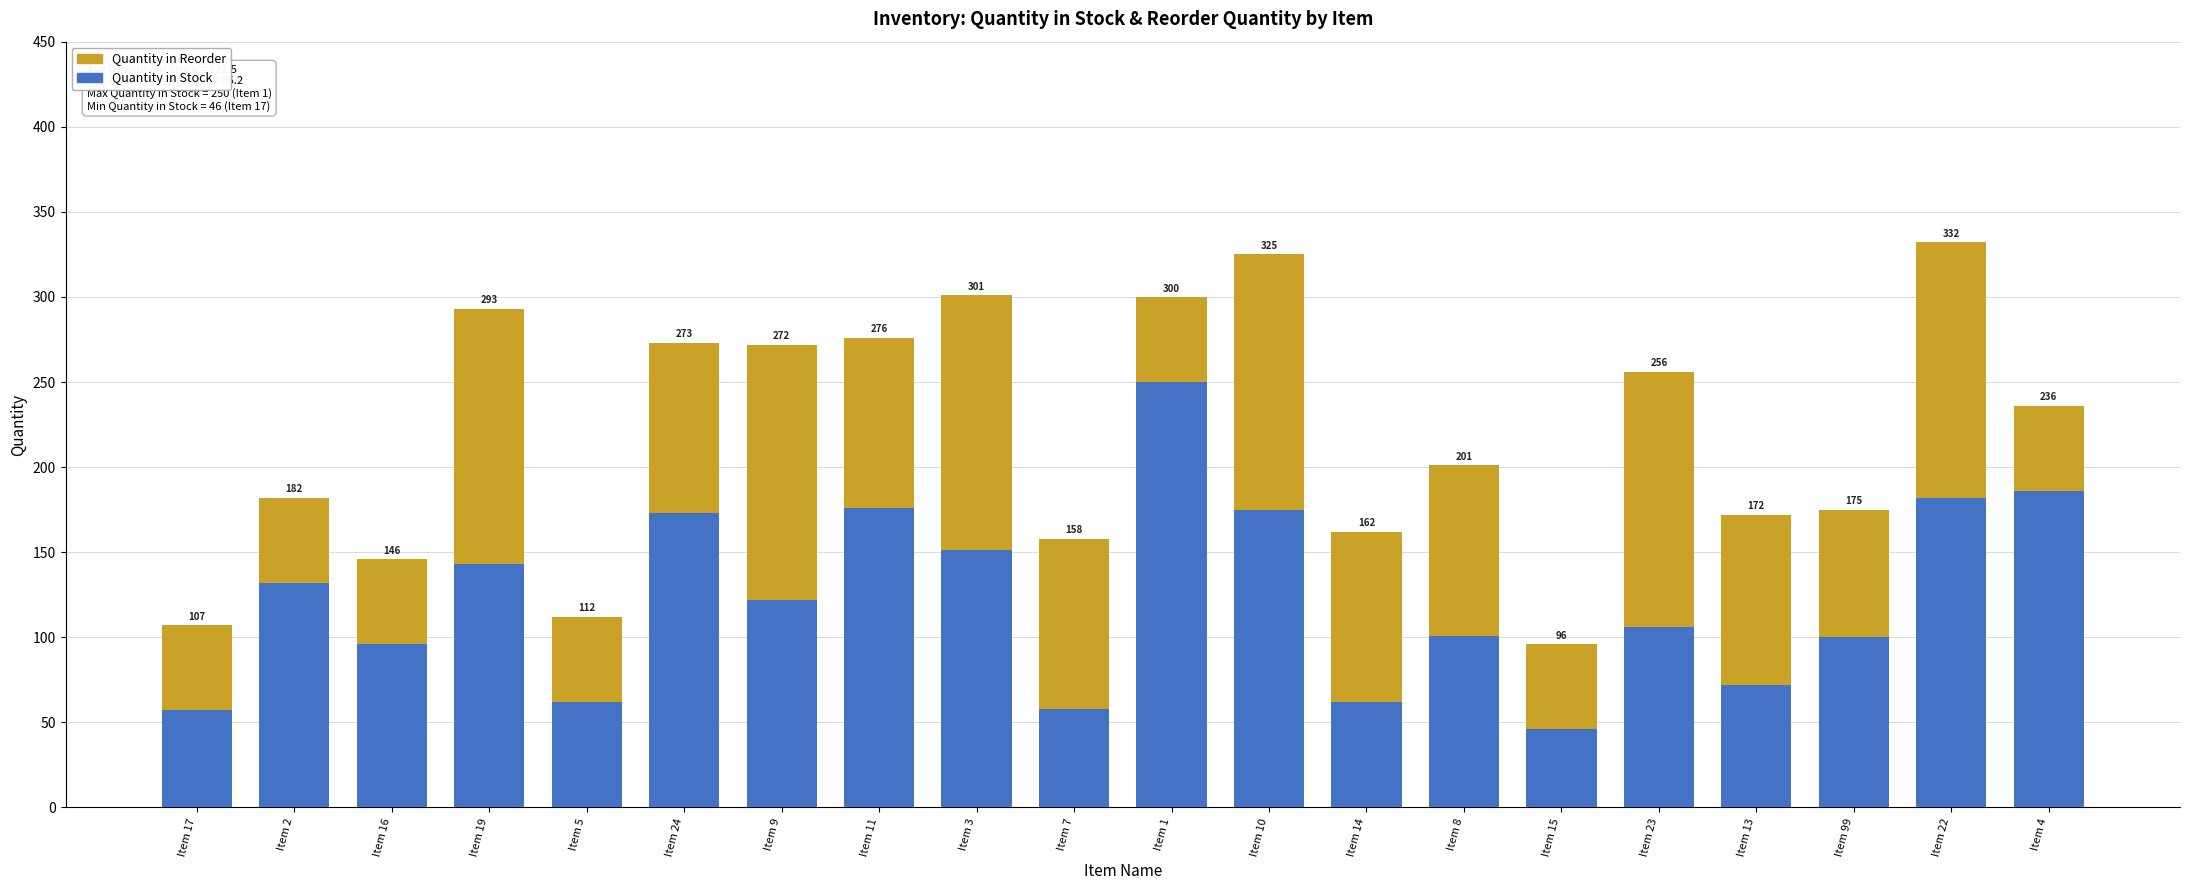

What is the average value of the Quantity in Stock series?

122